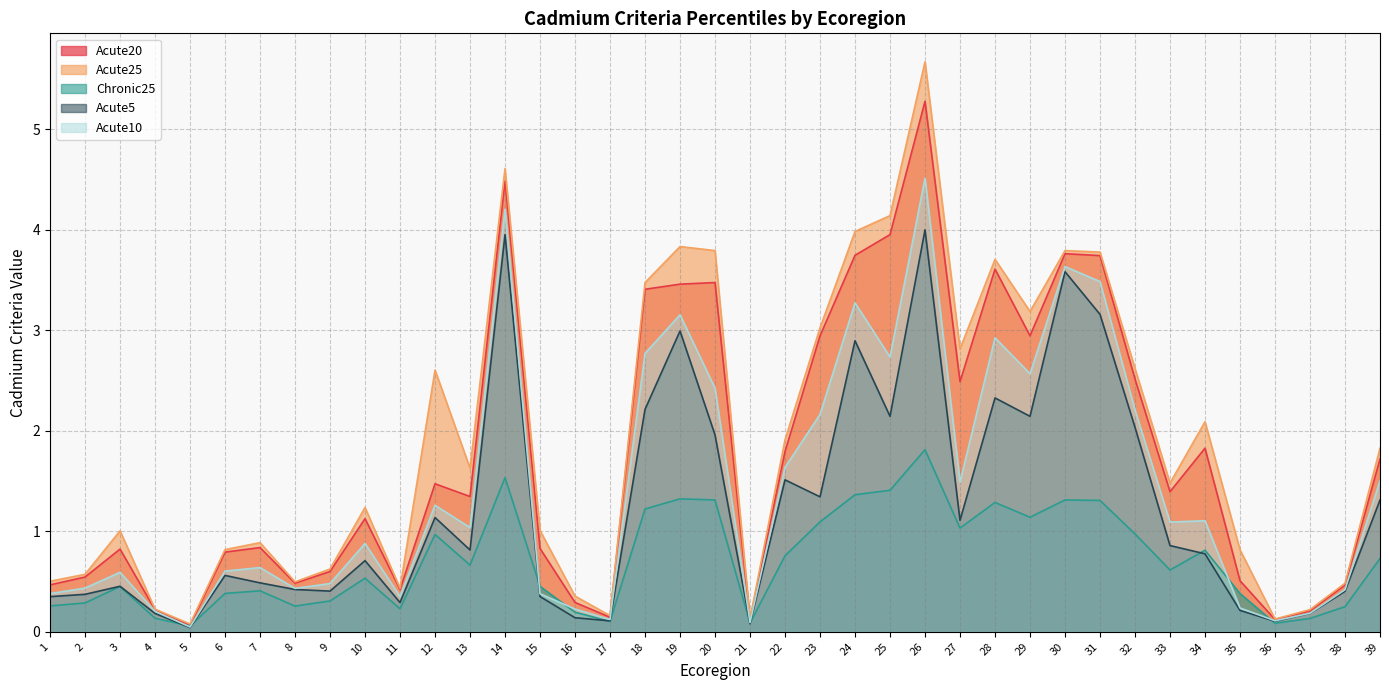

Which has a higher value, 4 or 34?

34